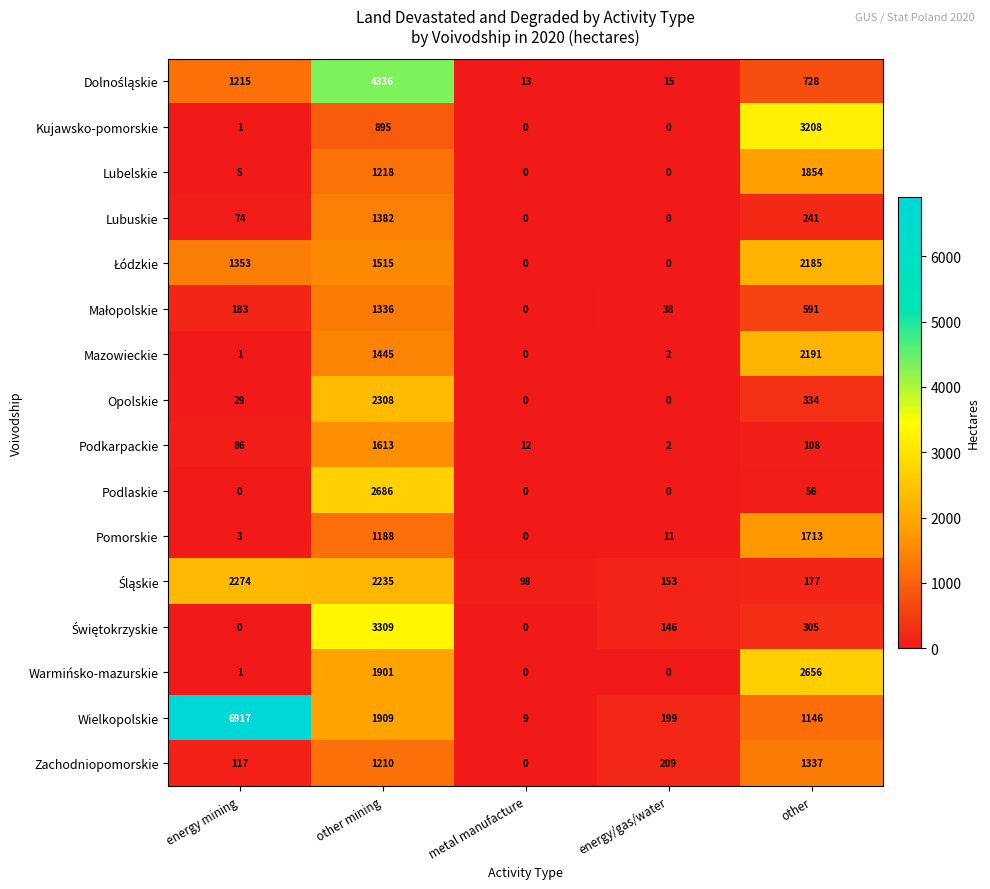

True or false: Opolskie has a value of -837 at metal manufacture.

False